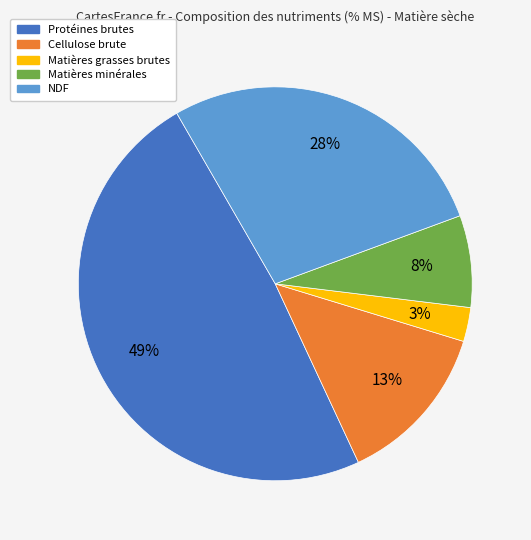

Which category has the biggest portion of the pie?

Protéines brutes